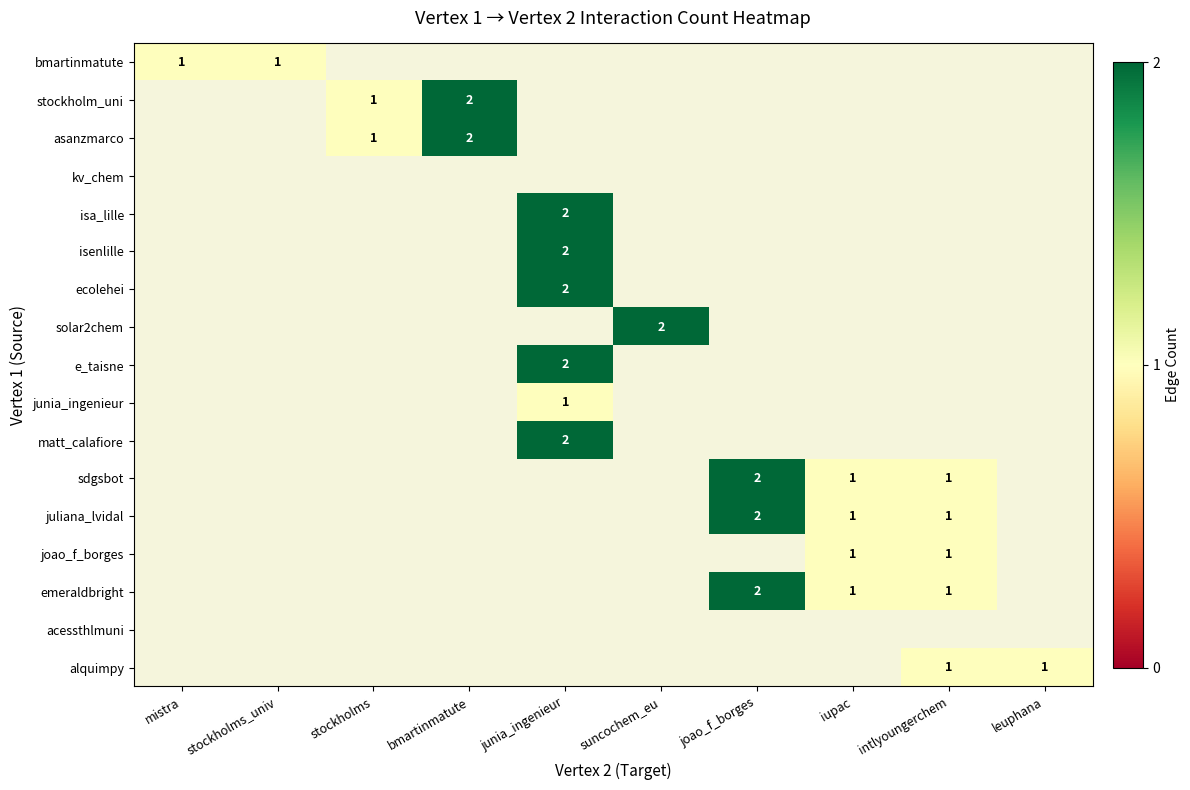

Is it true that emeraldbright equals 1 at joao_f_borges?

False